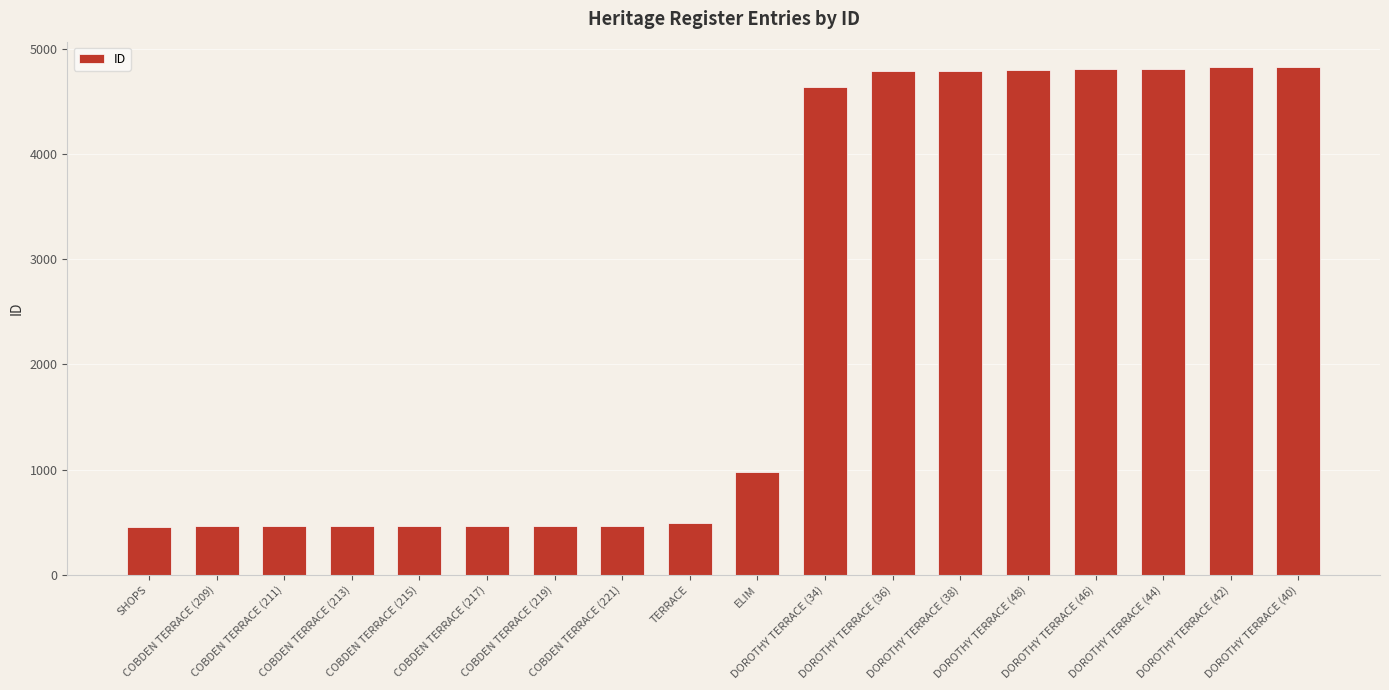

Read the value at ELIM, to the nearest 50.

1000